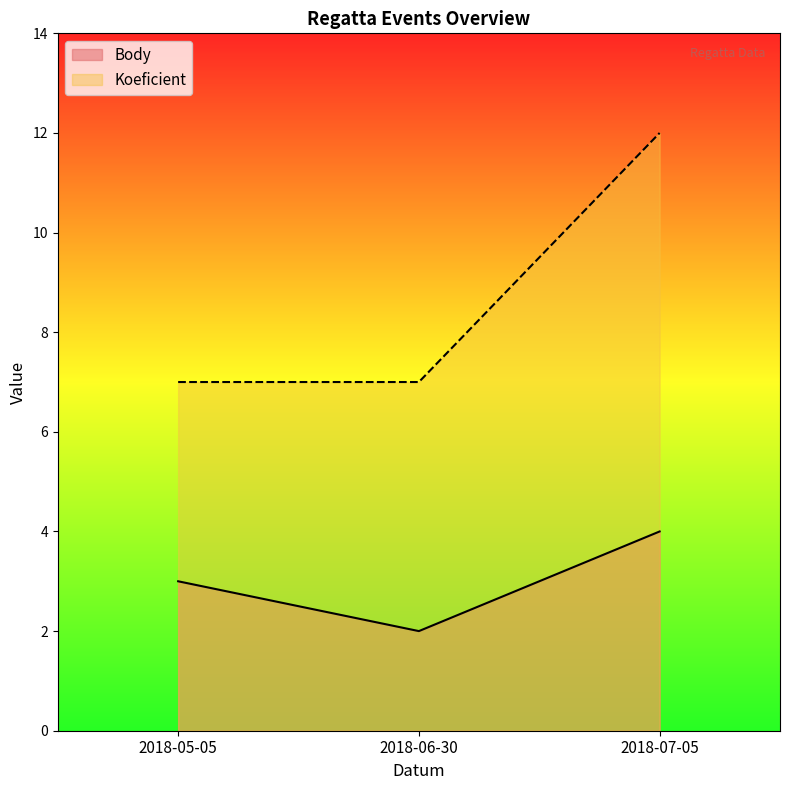

Does the chart have visible grid lines?

No